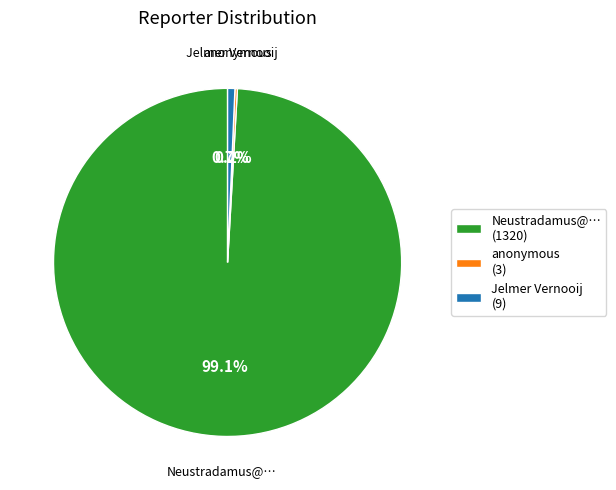

Is there a majority slice in this chart?

Yes